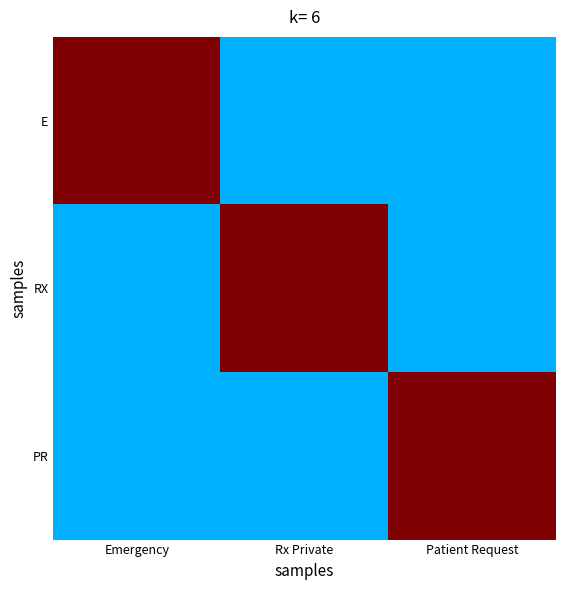

Reading left to right, transcribe all the data shown in this chart.

E: Emergency=1.0	Rx Private=0.3	Patient Request=0.3
RX: Emergency=0.3	Rx Private=1.0	Patient Request=0.3
PR: Emergency=0.3	Rx Private=0.3	Patient Request=1.0